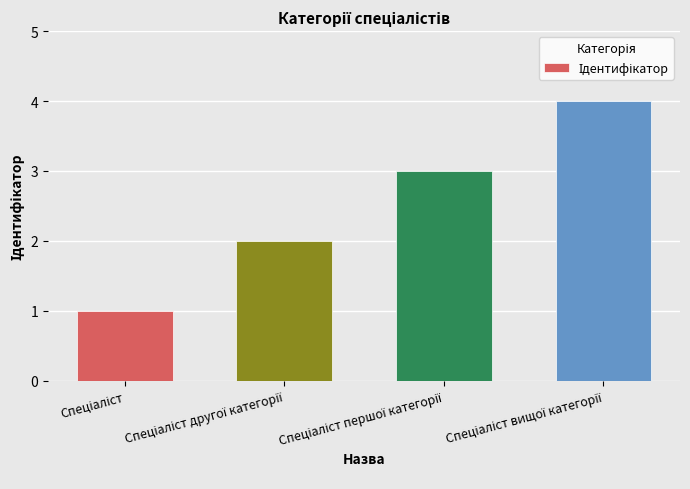

What is the difference between the maximum and minimum values?

3